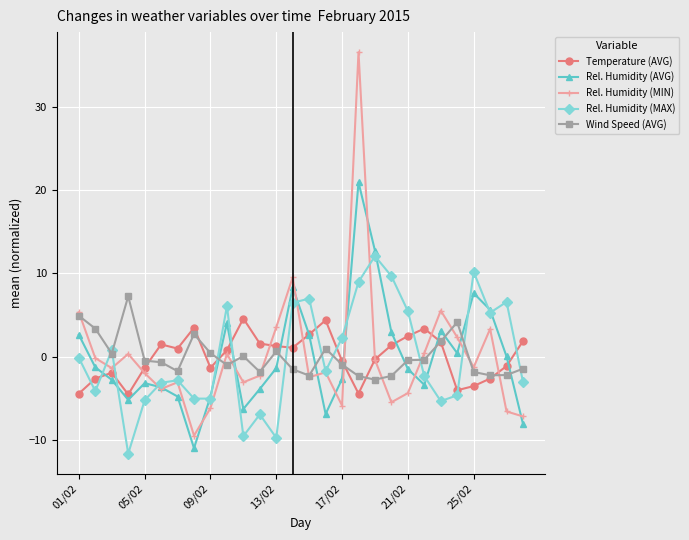

How many distinct data groups are displayed?

5